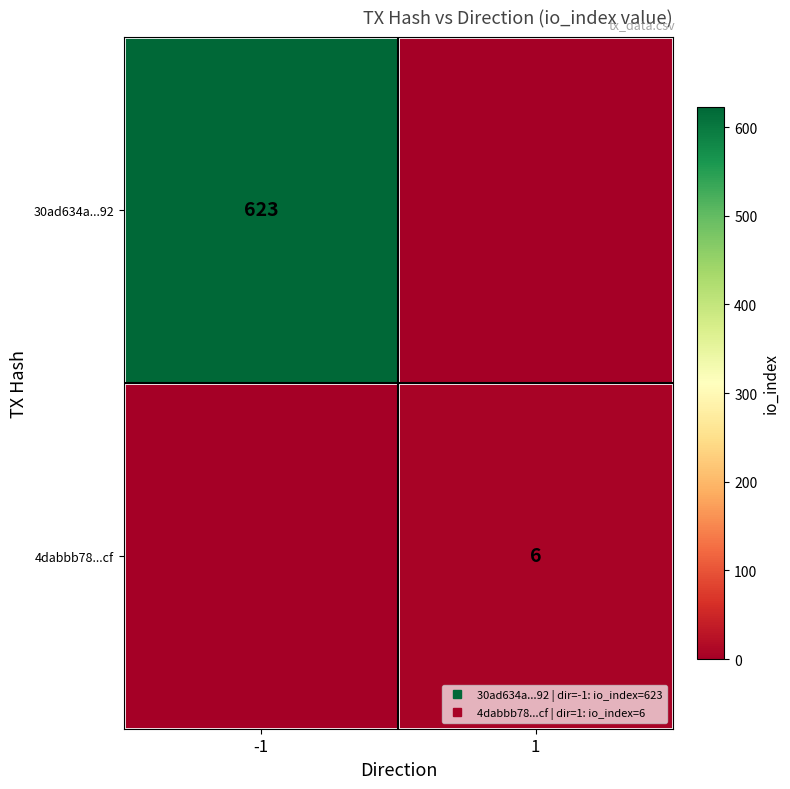

Is the value of 30ad634a...92 at -1 greater than the value of 4dabbb78...cf at -1?

Yes